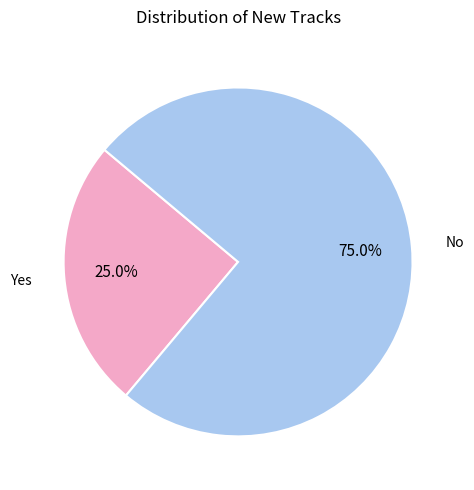

How much of the chart is everything except No?

25.0%